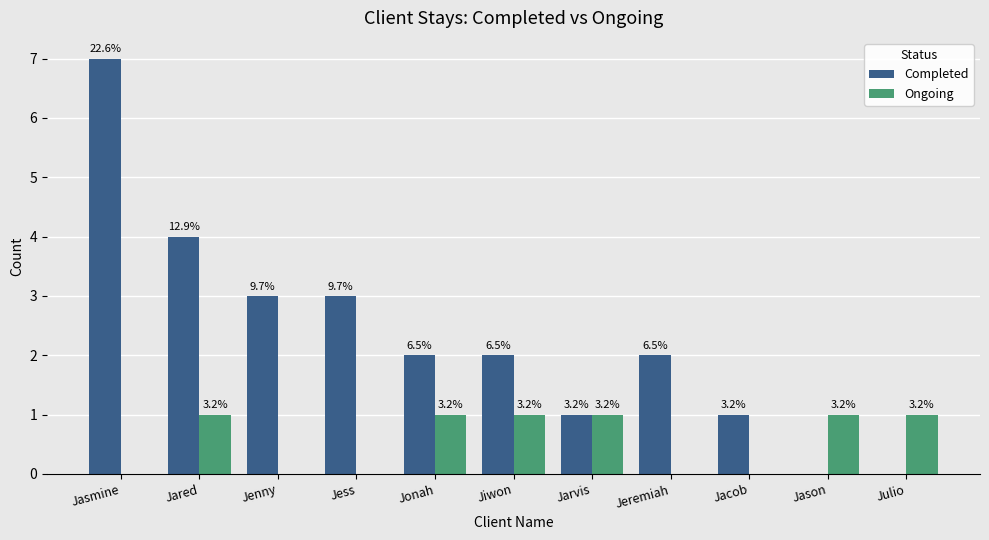

Is it true that Ongoing equals 1 at Jess?

False